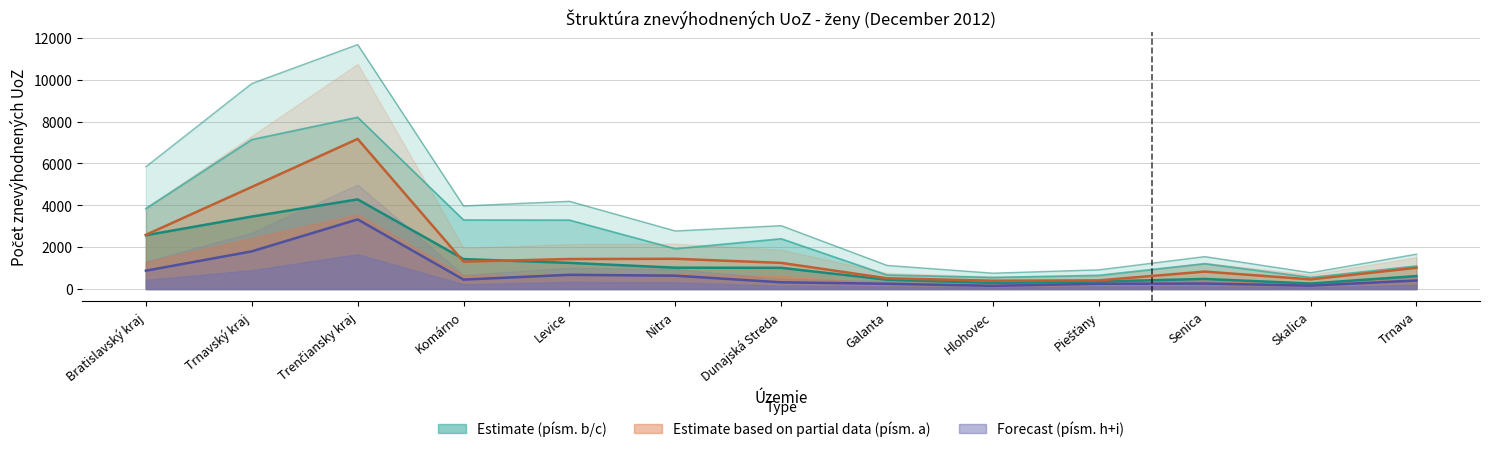

What is the lowest value of the písm. a) series?

396